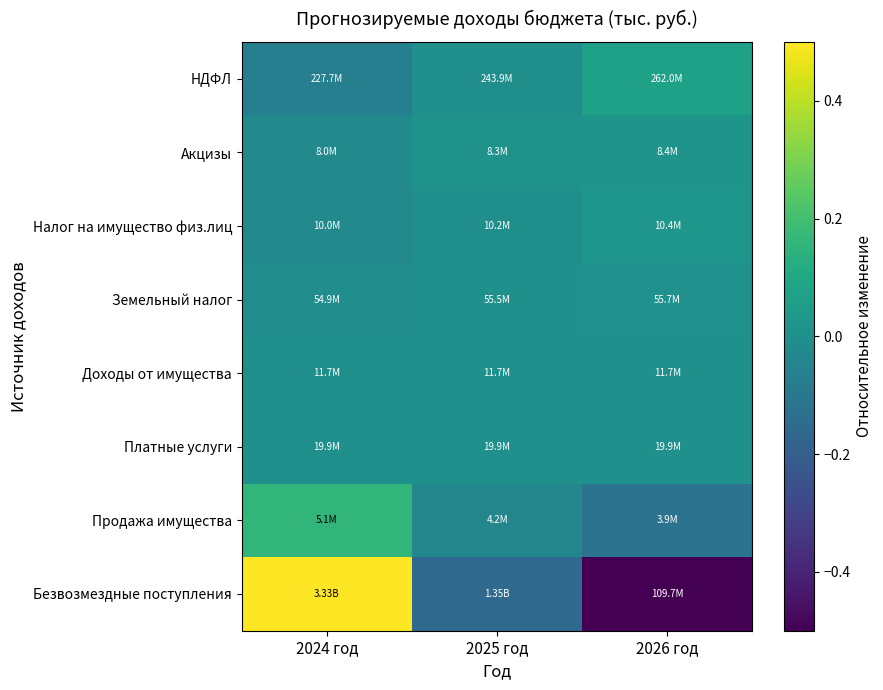

List the series in order of their peak value, lowest first.

Платные услуги, Доходы от имущества, Земельный налог, Акцизы, Налог на имущество физ.лиц, НДФЛ, Продажа имущества, Безвозмездные поступления